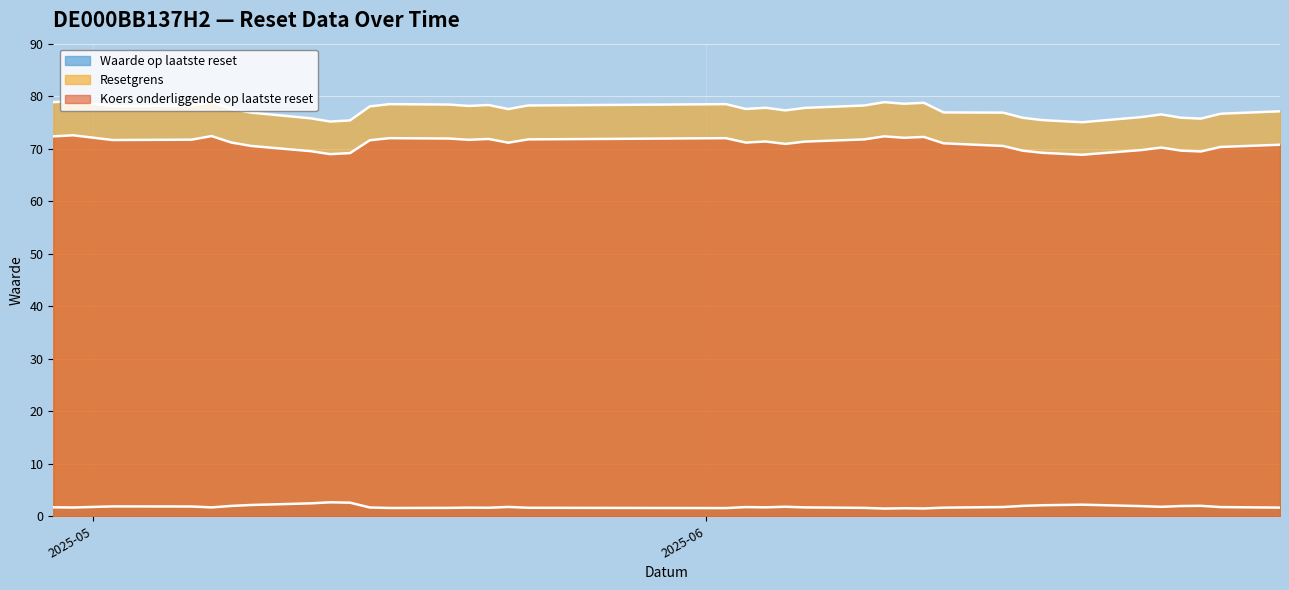

How many distinct data groups are displayed?

3